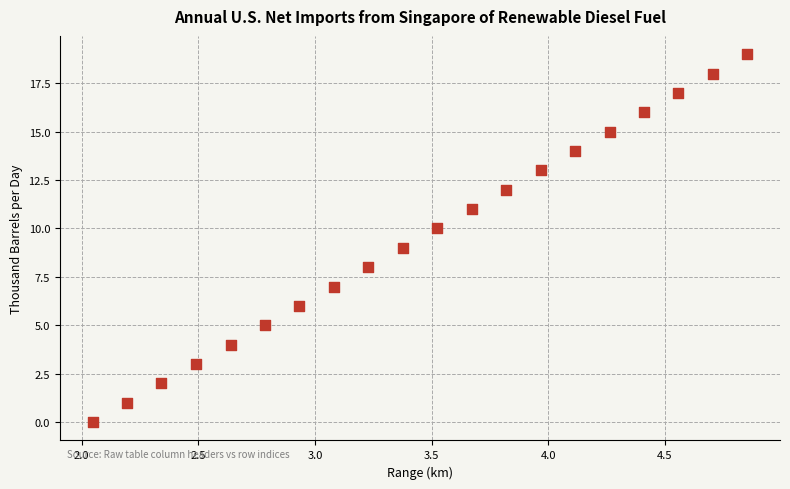

What is the range of Y values (max minus min)?

19